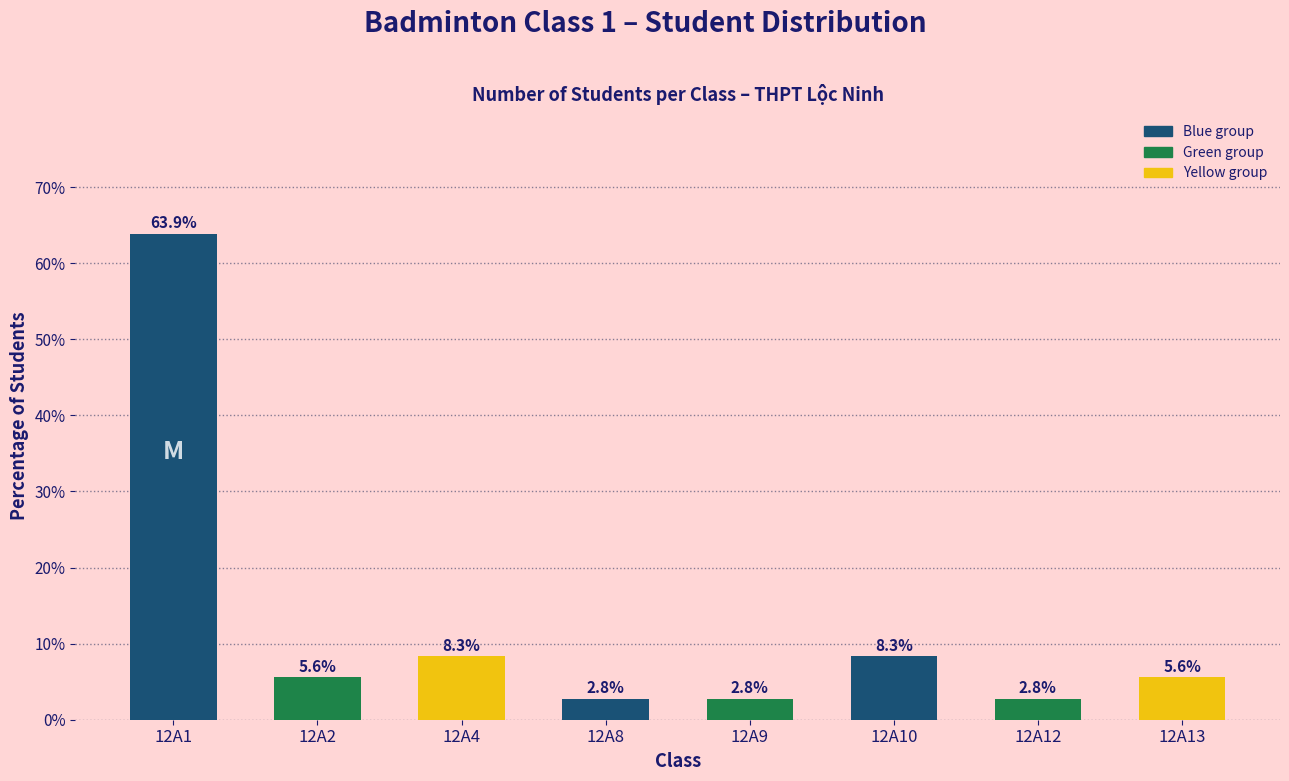

Reading left to right, list all the values displayed in this chart.

63.9	5.6	8.3	2.8	2.8	8.3	2.8	5.6